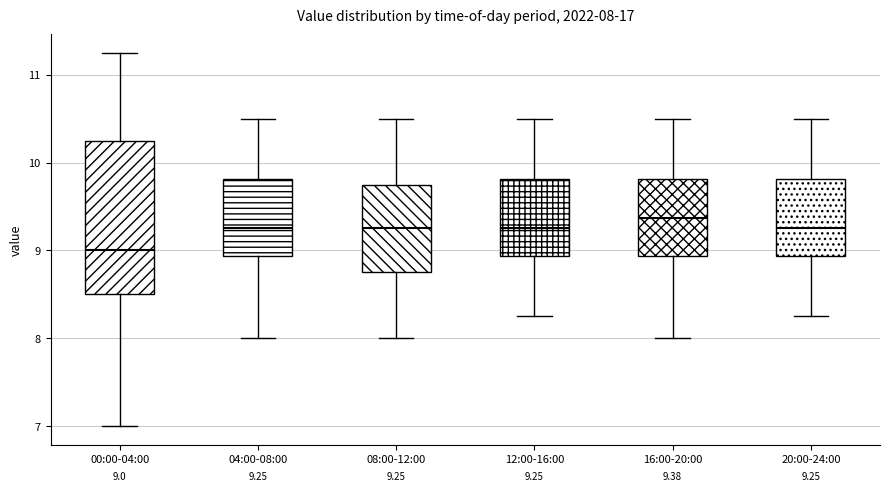

Comparing the boxes themselves (not the whiskers), which one is the tallest?

00:00-04:00